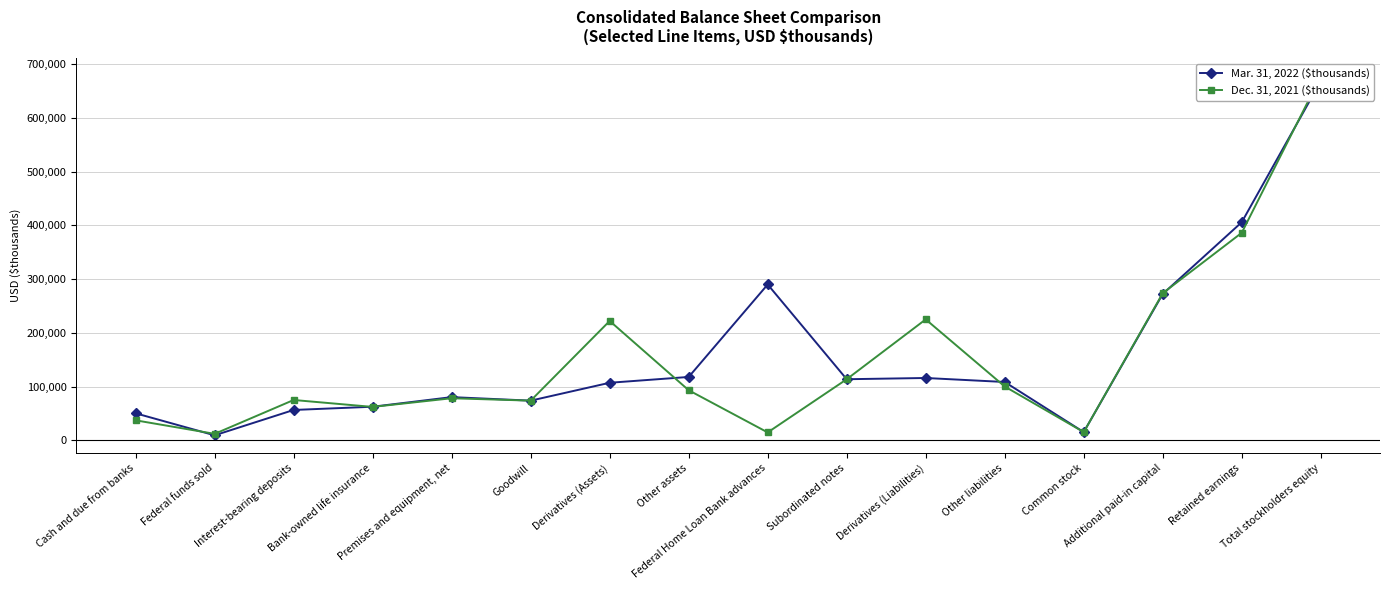

Is this an area chart (filled region under the line)?

No